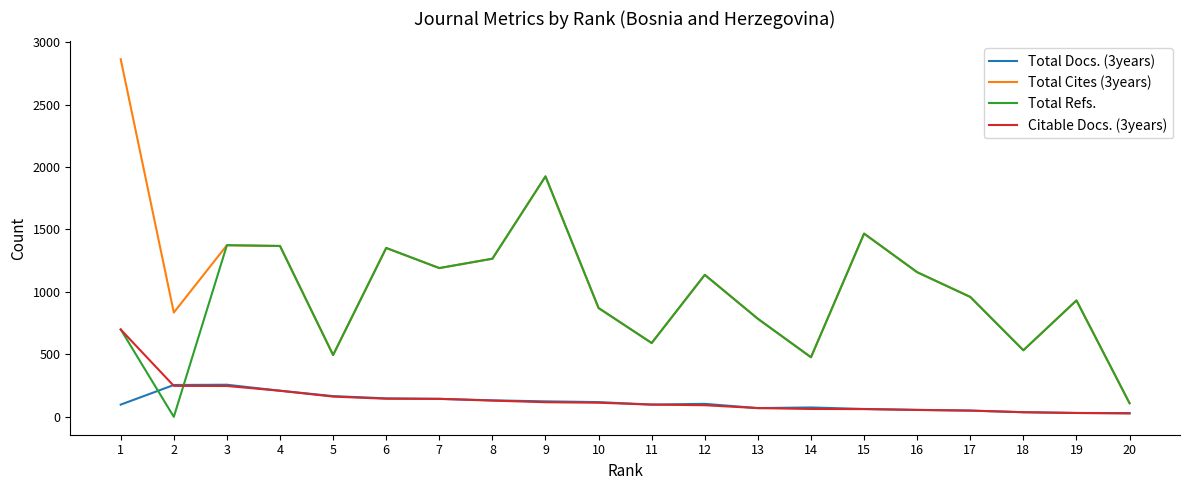

What are all the series names shown in the legend?

Total Docs. (3years), Total Cites (3years), Total Refs., Citable Docs. (3years)